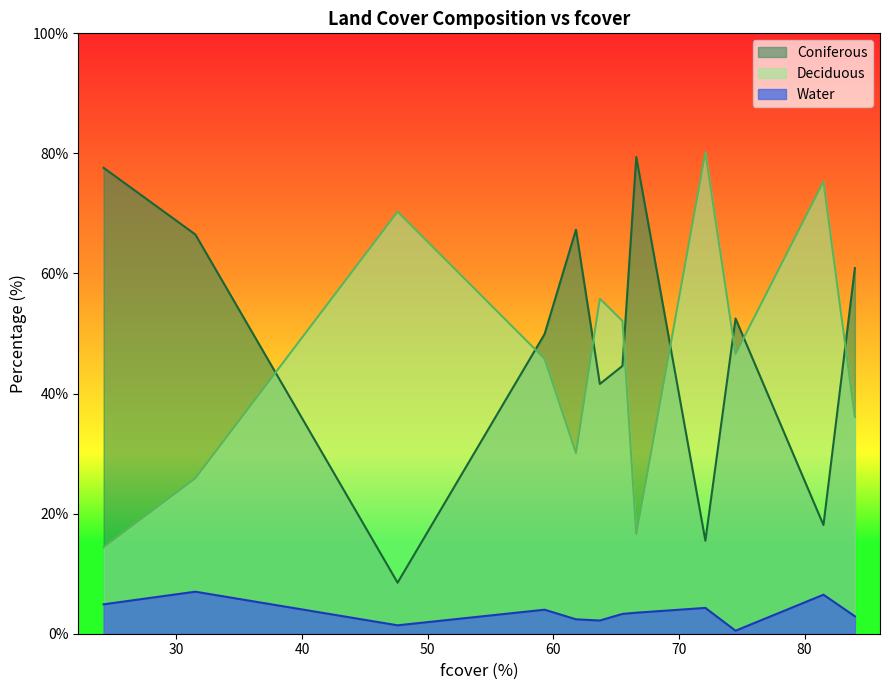

True or false: Coniferous and Deciduous intersect in this chart.

True